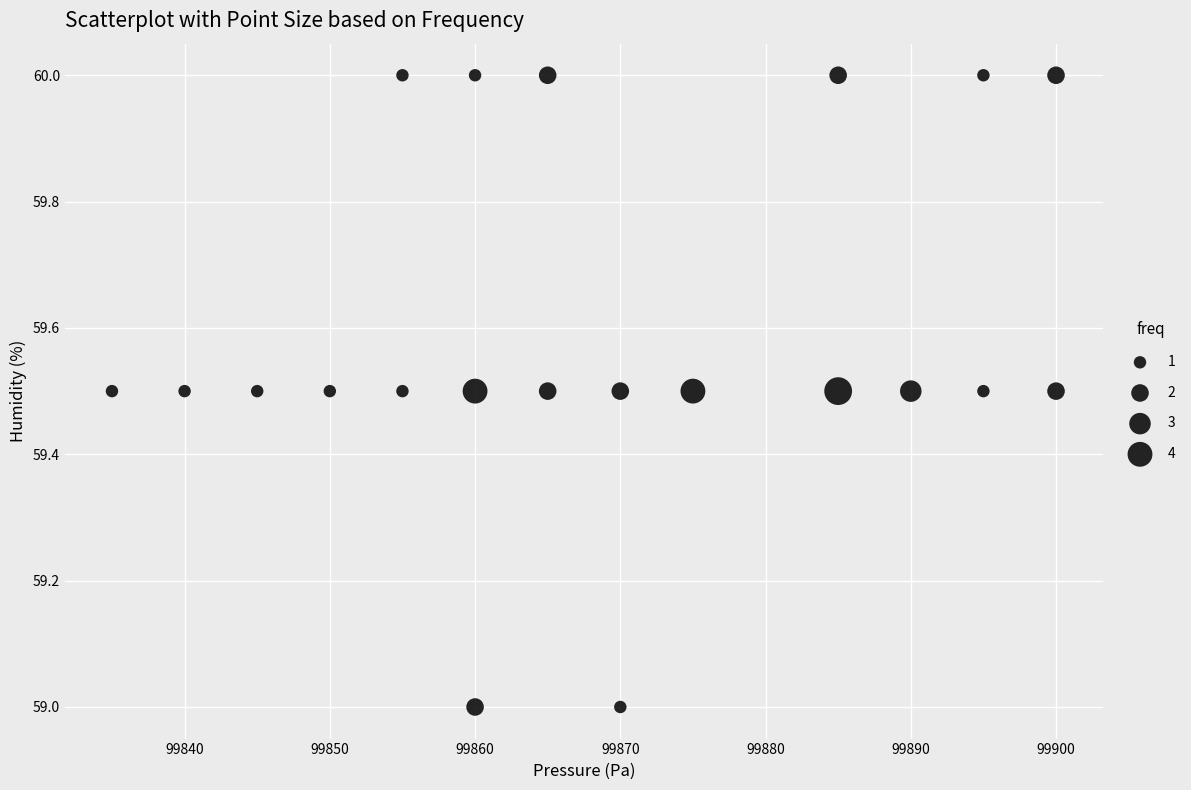

What is the range of X values (max minus min)?

65.0